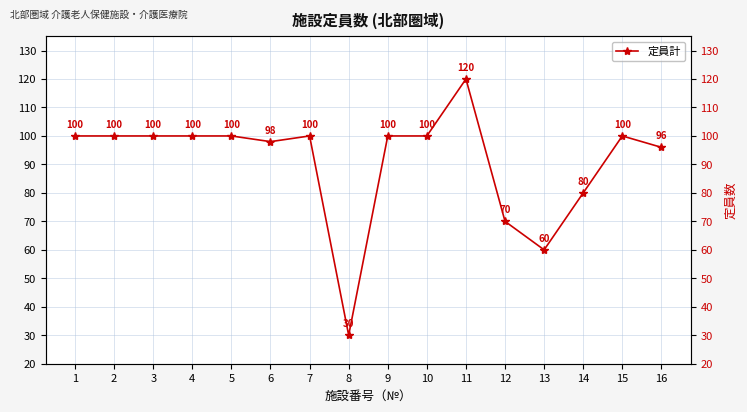

Reading right to left, list all the values displayed in this chart.

16=96	15=100	14=80	13=60	12=70	11=120	10=100	9=100	8=30	7=100	6=98	5=100	4=100	3=100	2=100	1=100